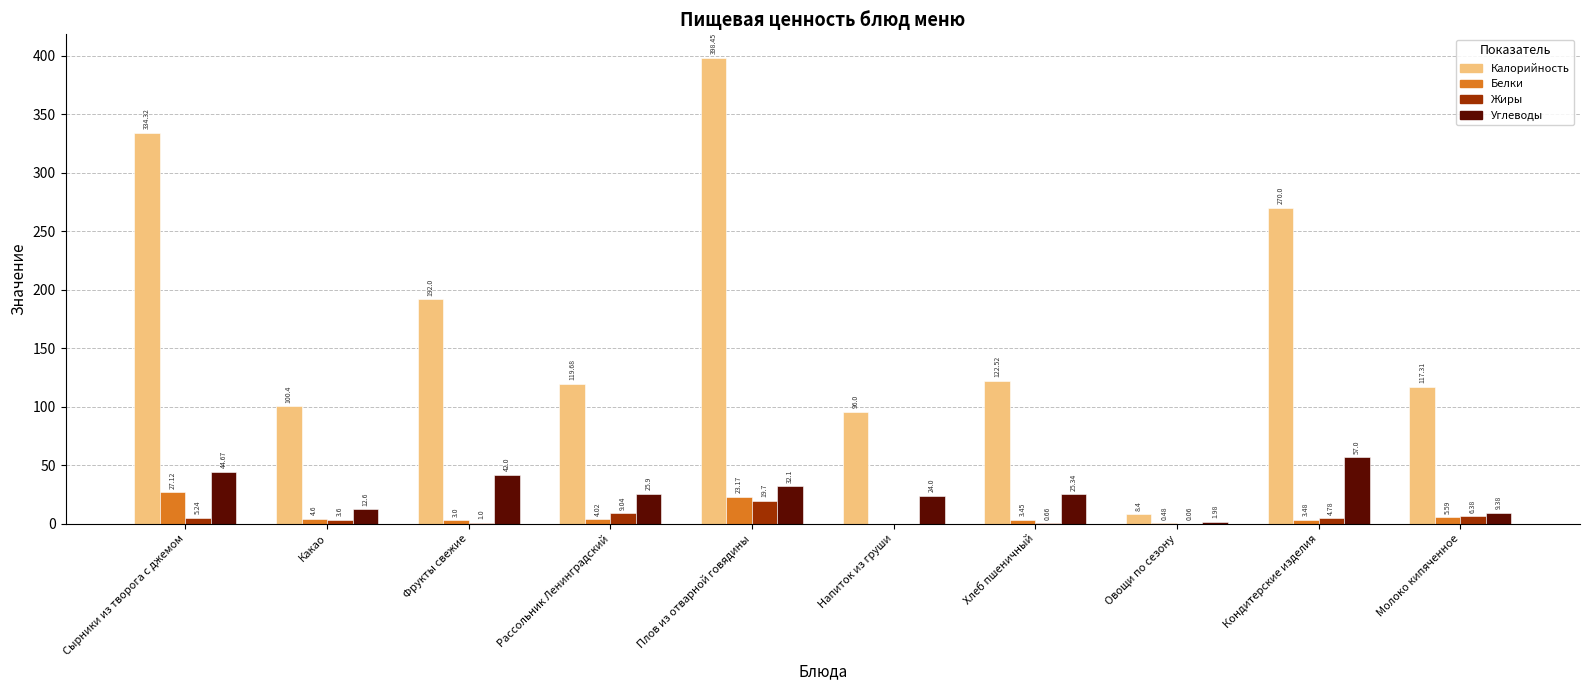

Where does the Углеводы series first go above 25?

Сырники из творога с джемом